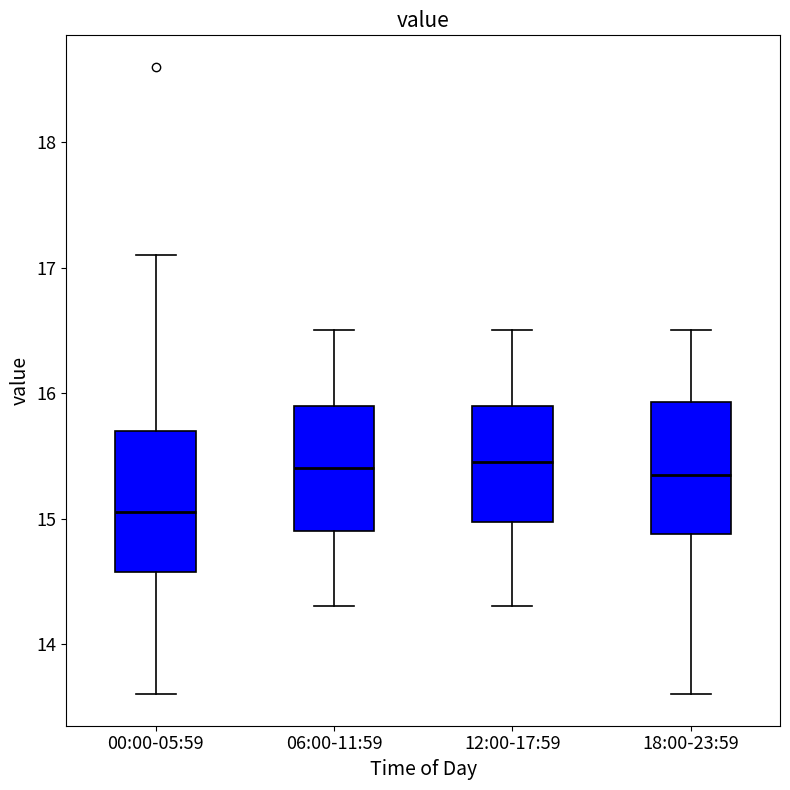

Reading left to right, read every box against the y-axis: the position of its median line, the range the box covers, and the ends of its whiskers. The values are not printed on the chart, so give them approximately, as read against the axis.

00:00-05:59: median 15.1, box 14.6 to 15.7, whiskers 13.6 to 17.1
06:00-11:59: median 15.4, box 14.9 to 15.9, whiskers 14.3 to 16.5
12:00-17:59: median 15.5, box 15.0 to 15.9, whiskers 14.3 to 16.5
18:00-23:59: median 15.4, box 14.9 to 15.9, whiskers 13.6 to 16.5